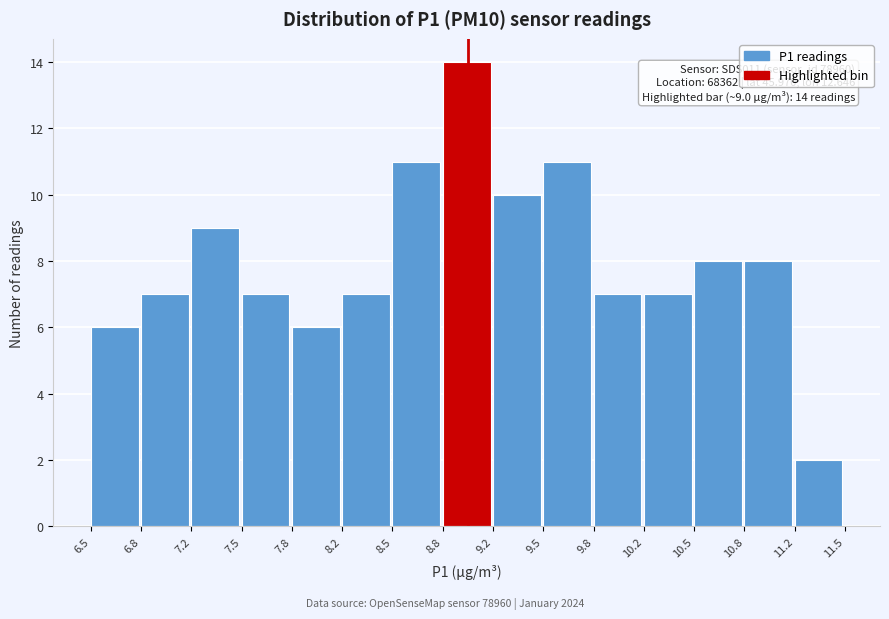

Which range on the x-axis has the tallest bar?

8.8 to 9.2